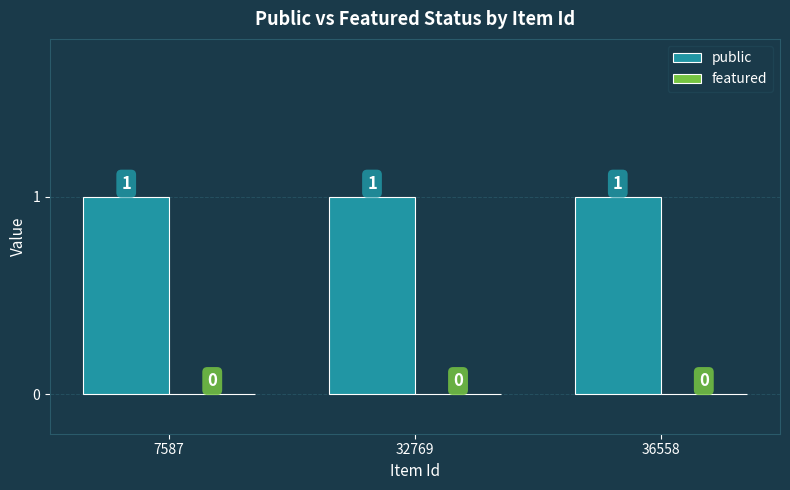

Reading left to right, list all the values displayed in this chart.

public: 7587=1	32769=1	36558=1
featured: 7587=0	32769=0	36558=0